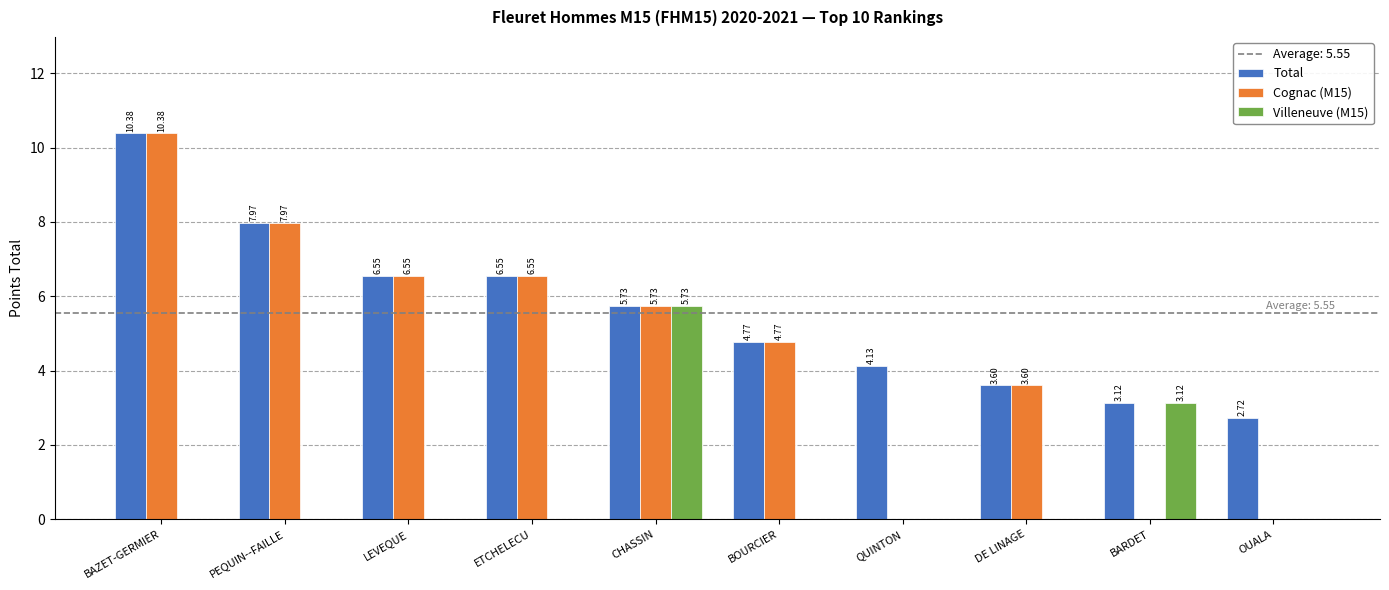

What is the average value of the Cognac (M15) series?

4.6